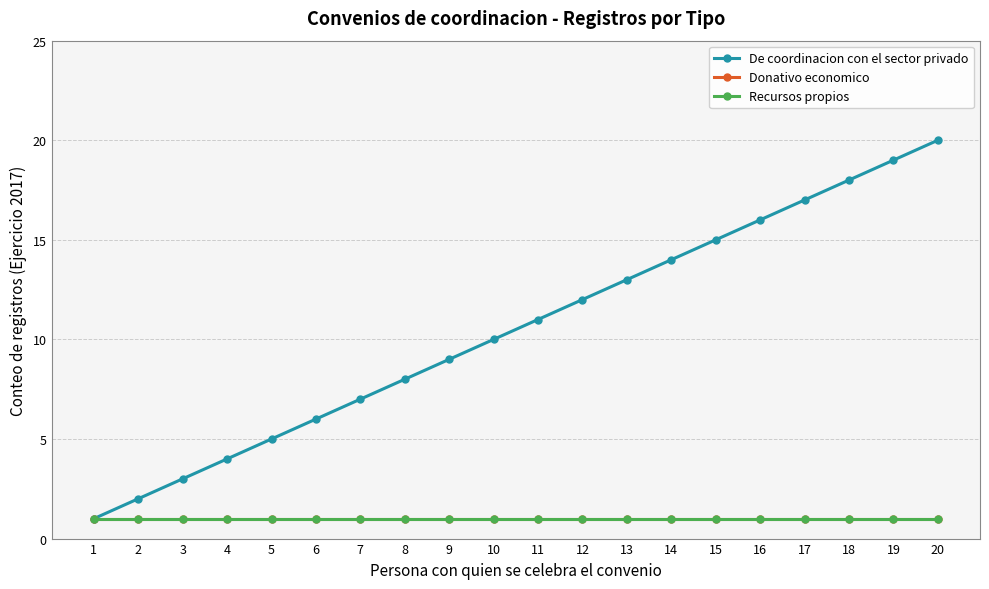

List the labels in order of Recursos propios value, smallest first.

1, 2, 3, 4, 5, 6, 7, 8, 9, 10, 11, 12, 13, 14, 15, 16, 17, 18, 19, 20